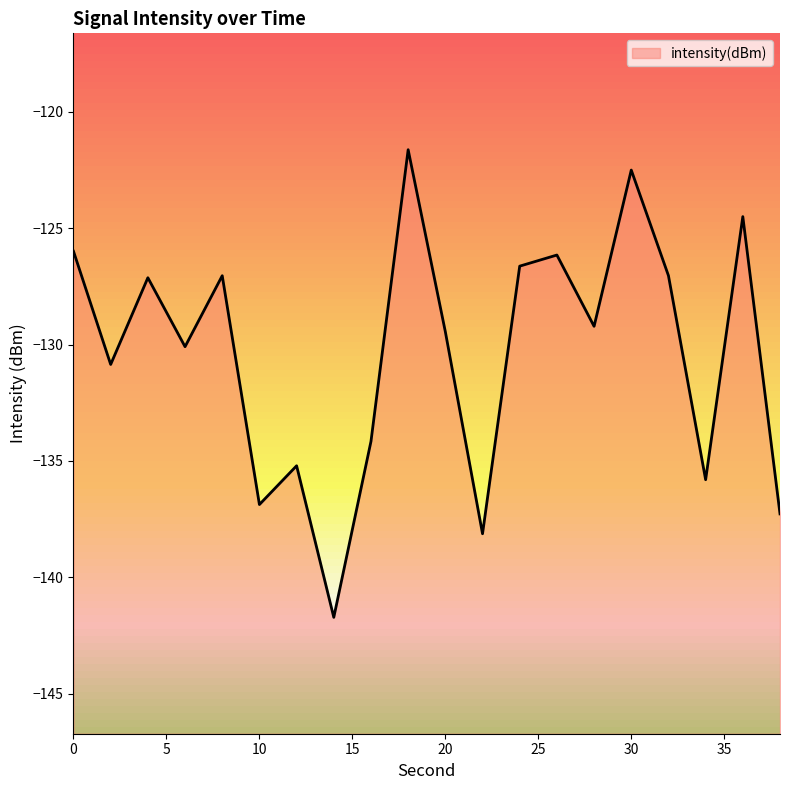

Does the chart display data point markers on the line(s)?

No